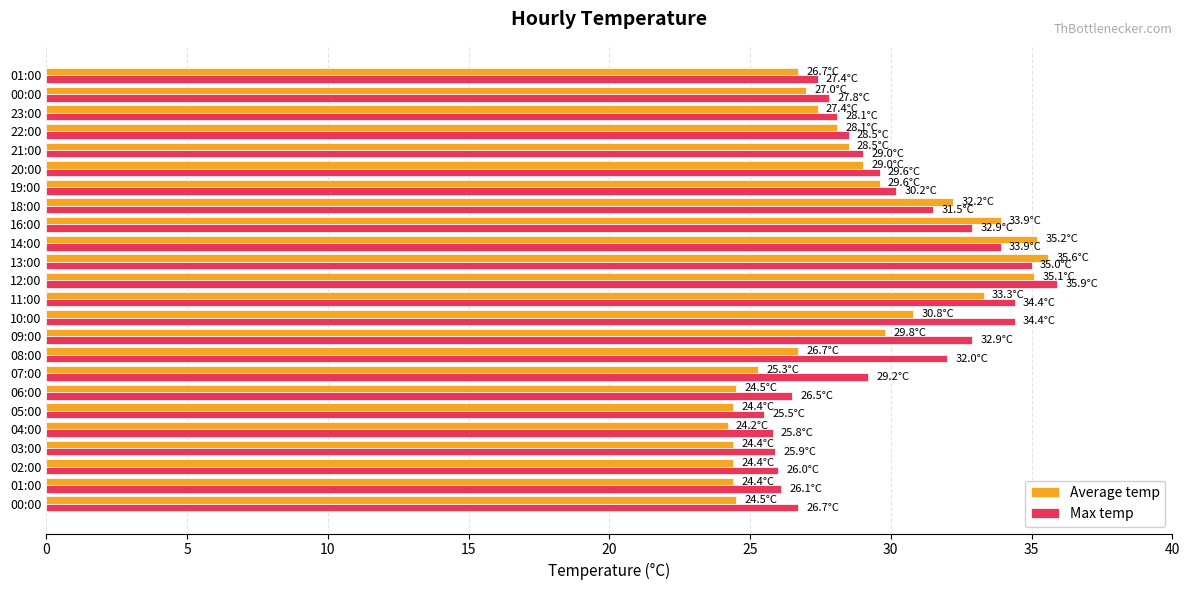

What is the label of the 10th bar from the left?

09:00